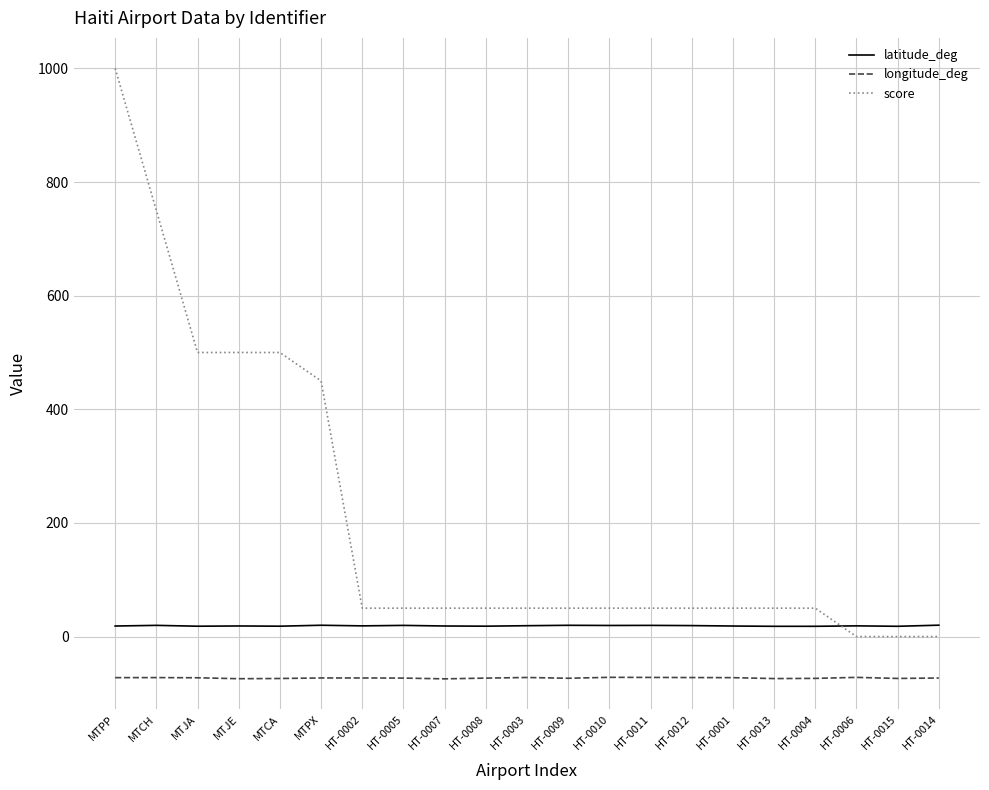

Is it true that score equals 1000.0 at MTPP?

True